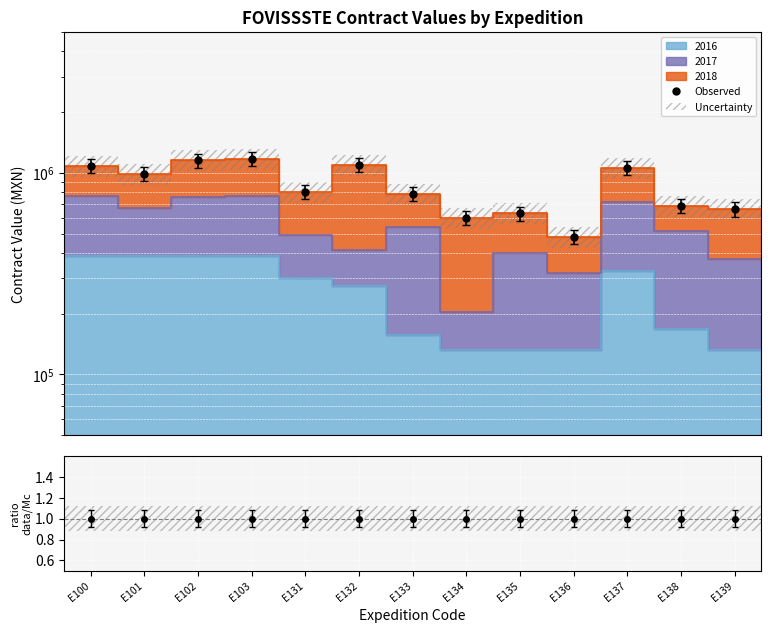

How many points are higher than both their immediate neighbors (excluding endpoints)?

4